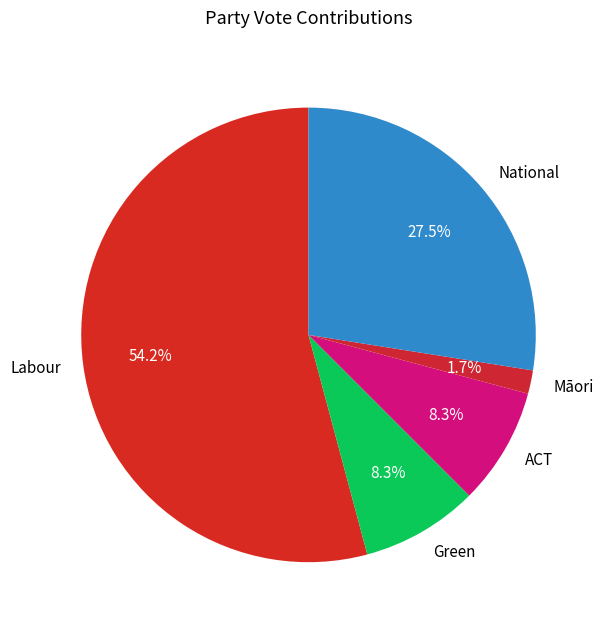

What percentage is NOT represented by National?

72.5%